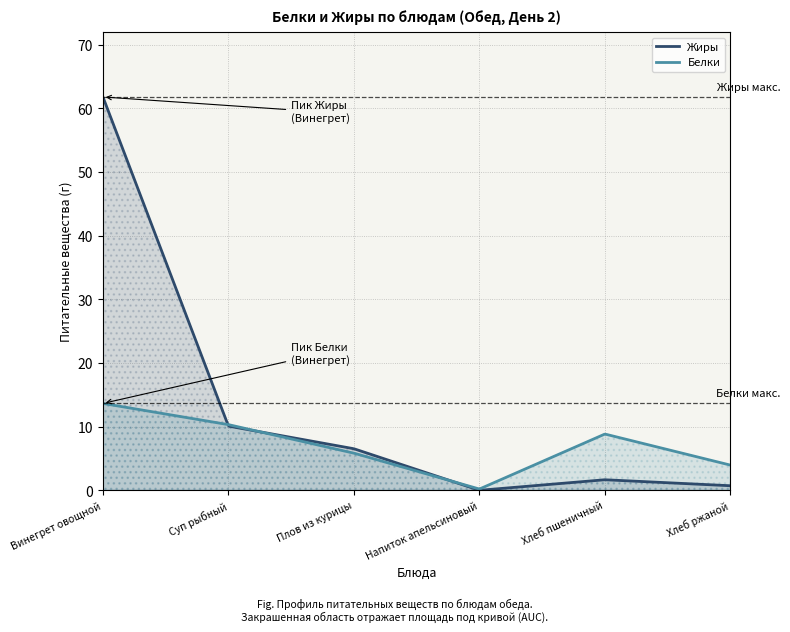

Where do Жиры and Белки first cross each other?

Винегрет овощной and Суп рыбный